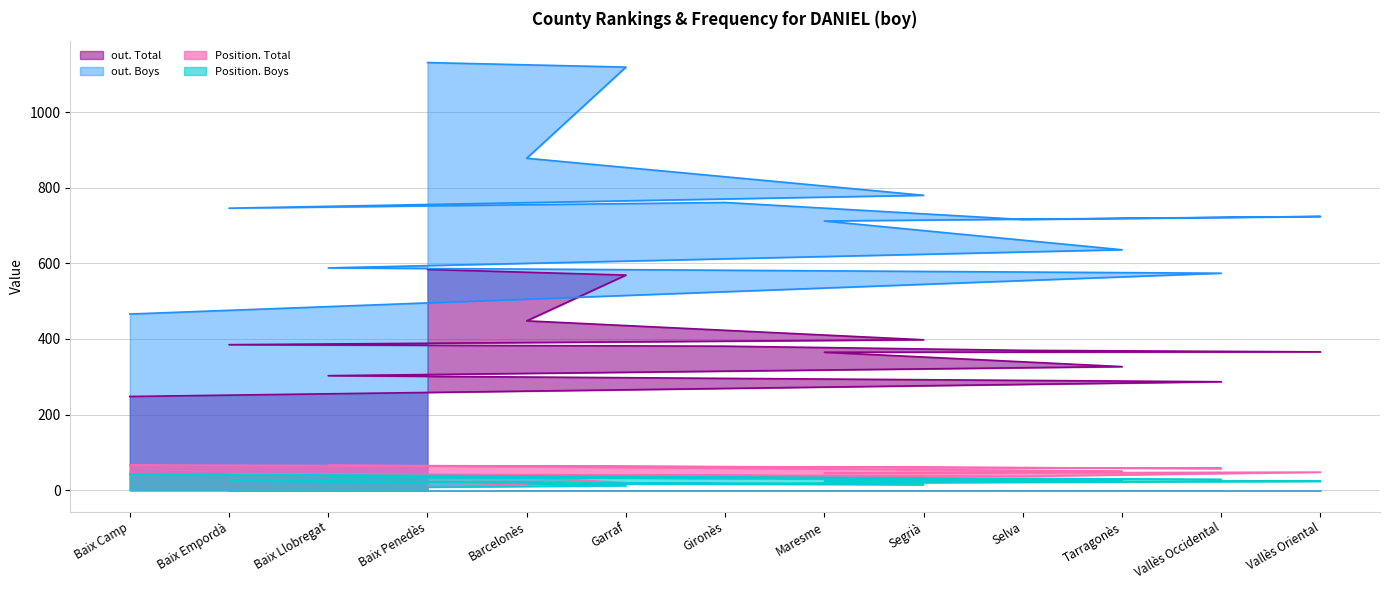

What are all the series names shown in the legend?

out. Total, out. Boys, Position. Total, Position. Boys